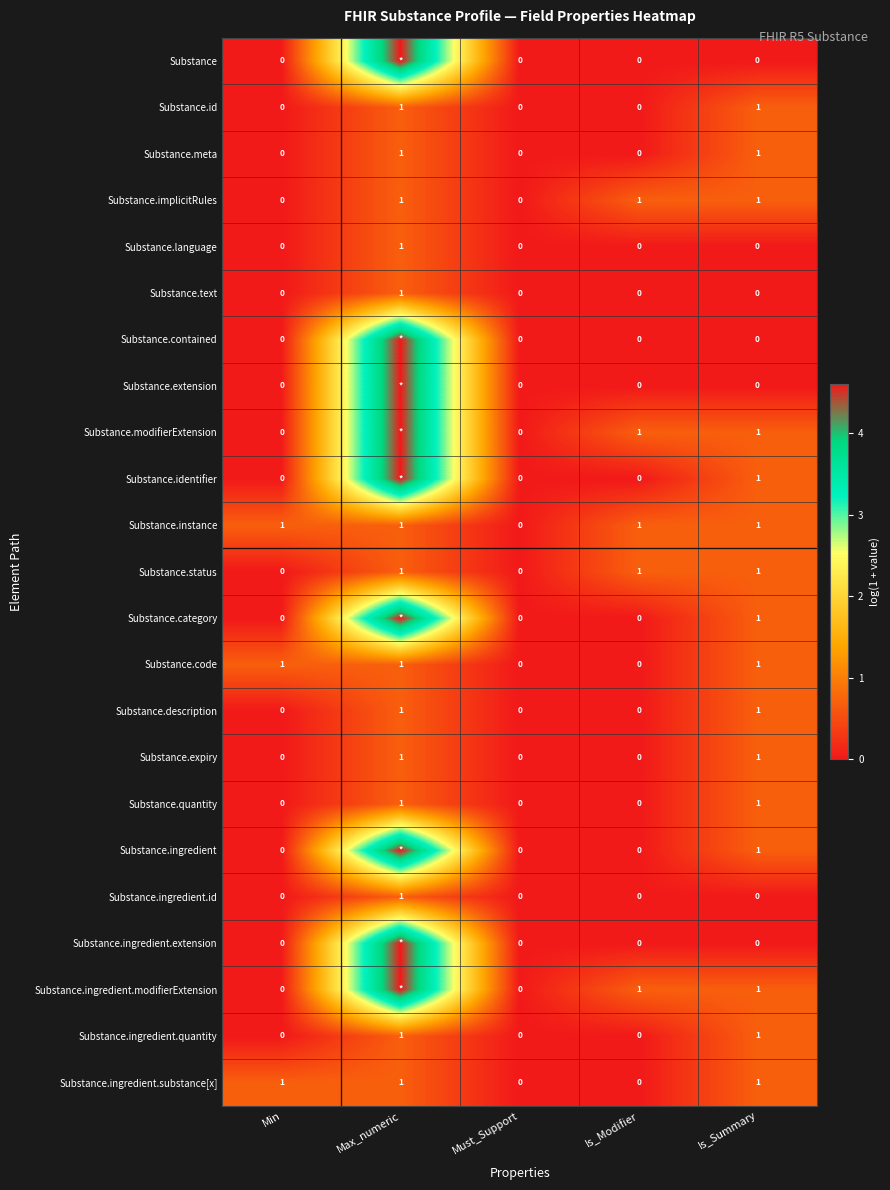

True or false: Substance.quantity has a value of 0.0 at Is_Modifier.

True